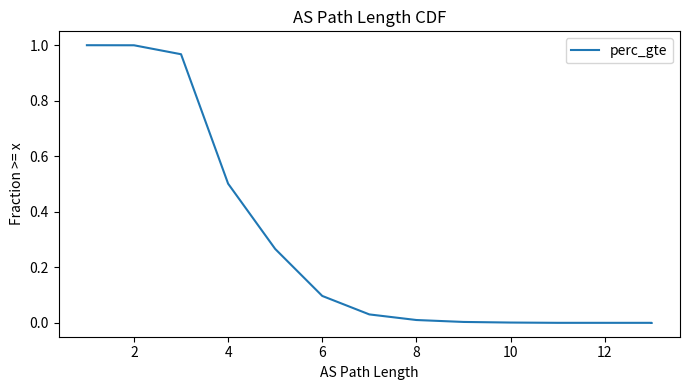

Where is the data nearest to the value 0?

12